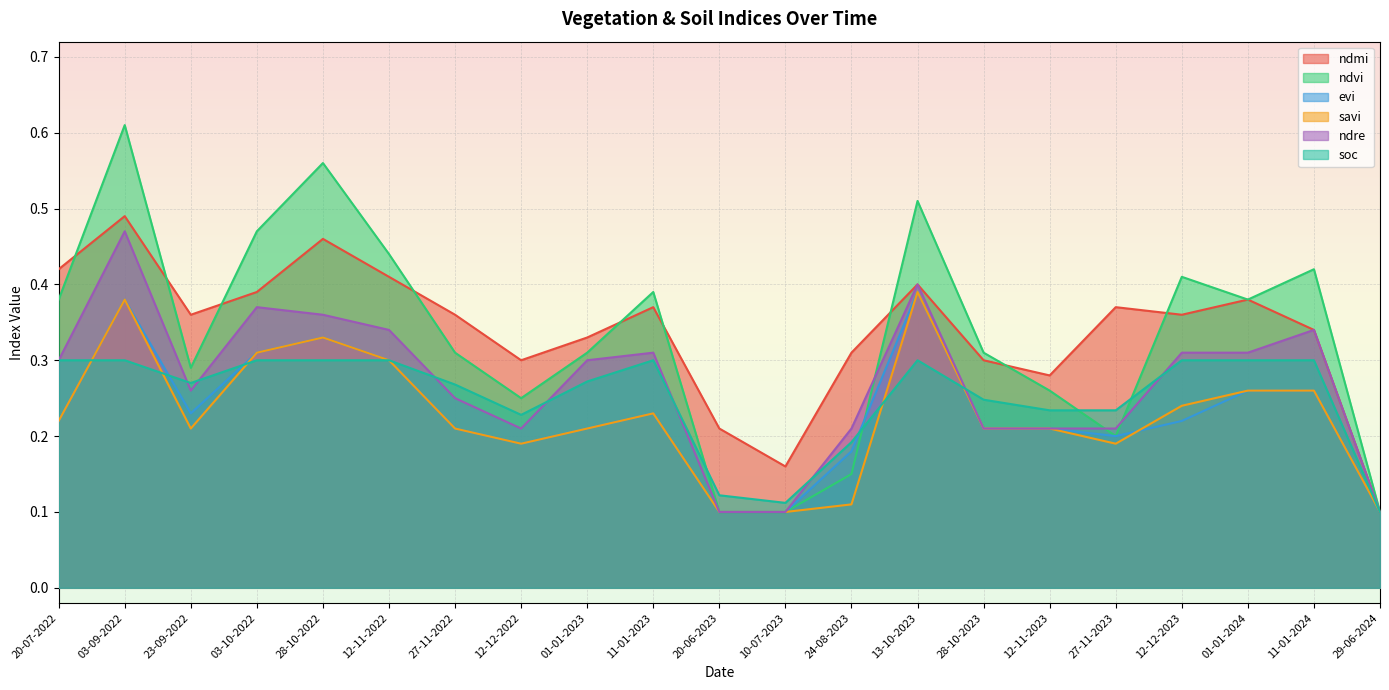

Reading left to right, list all the values displayed in this chart.

ndmi: 20-07-2022=0.4	03-09-2022=0.5	23-09-2022=0.4	03-10-2022=0.4	28-10-2022=0.5	12-11-2022=0.4	27-11-2022=0.4	12-12-2022=0.3	01-01-2023=0.3	11-01-2023=0.4	20-06-2023=0.2	10-07-2023=0.2	24-08-2023=0.3	13-10-2023=0.4	28-10-2023=0.3	12-11-2023=0.3	27-11-2023=0.4	12-12-2023=0.4	01-01-2024=0.4	11-01-2024=0.3	29-06-2024=0.1
ndvi: 20-07-2022=0.4	03-09-2022=0.6	23-09-2022=0.3	03-10-2022=0.5	28-10-2022=0.6	12-11-2022=0.4	27-11-2022=0.3	12-12-2022=0.2	01-01-2023=0.3	11-01-2023=0.4	20-06-2023=0.1	10-07-2023=0.1	24-08-2023=0.1	13-10-2023=0.5	28-10-2023=0.3	12-11-2023=0.3	27-11-2023=0.2	12-12-2023=0.4	01-01-2024=0.4	11-01-2024=0.4	29-06-2024=0.1
evi: 20-07-2022=0.2	03-09-2022=0.4	23-09-2022=0.2	03-10-2022=0.3	28-10-2022=0.3	12-11-2022=0.3	27-11-2022=0.2	12-12-2022=0.2	01-01-2023=0.2	11-01-2023=0.2	20-06-2023=0.1	10-07-2023=0.1	24-08-2023=0.2	13-10-2023=0.4	28-10-2023=0.2	12-11-2023=0.2	27-11-2023=0.2	12-12-2023=0.2	01-01-2024=0.3	11-01-2024=0.3	29-06-2024=0.1
savi: 20-07-2022=0.2	03-09-2022=0.4	23-09-2022=0.2	03-10-2022=0.3	28-10-2022=0.3	12-11-2022=0.3	27-11-2022=0.2	12-12-2022=0.2	01-01-2023=0.2	11-01-2023=0.2	20-06-2023=0.1	10-07-2023=0.1	24-08-2023=0.1	13-10-2023=0.4	28-10-2023=0.2	12-11-2023=0.2	27-11-2023=0.2	12-12-2023=0.2	01-01-2024=0.3	11-01-2024=0.3	29-06-2024=0.1
ndre: 20-07-2022=0.3	03-09-2022=0.5	23-09-2022=0.3	03-10-2022=0.4	28-10-2022=0.4	12-11-2022=0.3	27-11-2022=0.2	12-12-2022=0.2	01-01-2023=0.3	11-01-2023=0.3	20-06-2023=0.1	10-07-2023=0.1	24-08-2023=0.2	13-10-2023=0.4	28-10-2023=0.2	12-11-2023=0.2	27-11-2023=0.2	12-12-2023=0.3	01-01-2024=0.3	11-01-2024=0.3	29-06-2024=0.1
soc: 20-07-2022=0.3	03-09-2022=0.3	23-09-2022=0.3	03-10-2022=0.3	28-10-2022=0.3	12-11-2022=0.3	27-11-2022=0.3	12-12-2022=0.2	01-01-2023=0.3	11-01-2023=0.3	20-06-2023=0.1	10-07-2023=0.1	24-08-2023=0.2	13-10-2023=0.3	28-10-2023=0.2	12-11-2023=0.2	27-11-2023=0.2	12-12-2023=0.3	01-01-2024=0.3	11-01-2024=0.3	29-06-2024=0.1